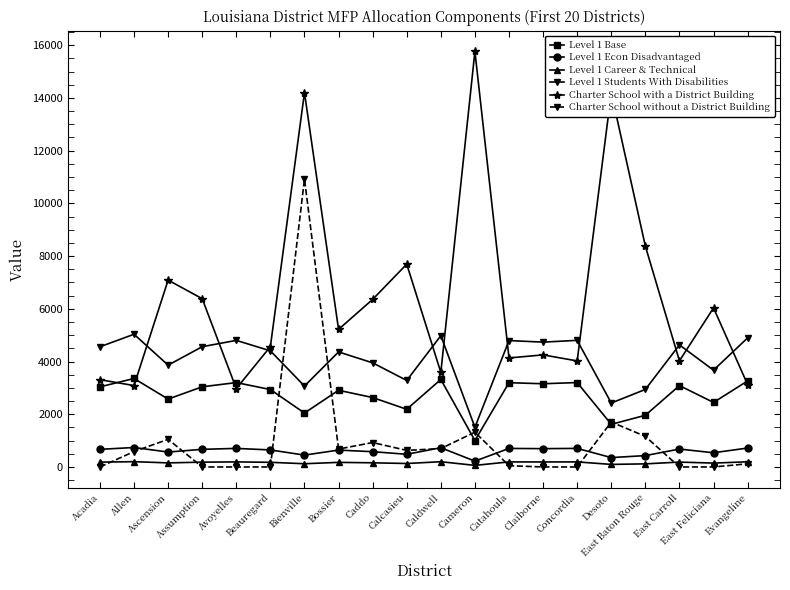

Count the number of categories in the chart.

20